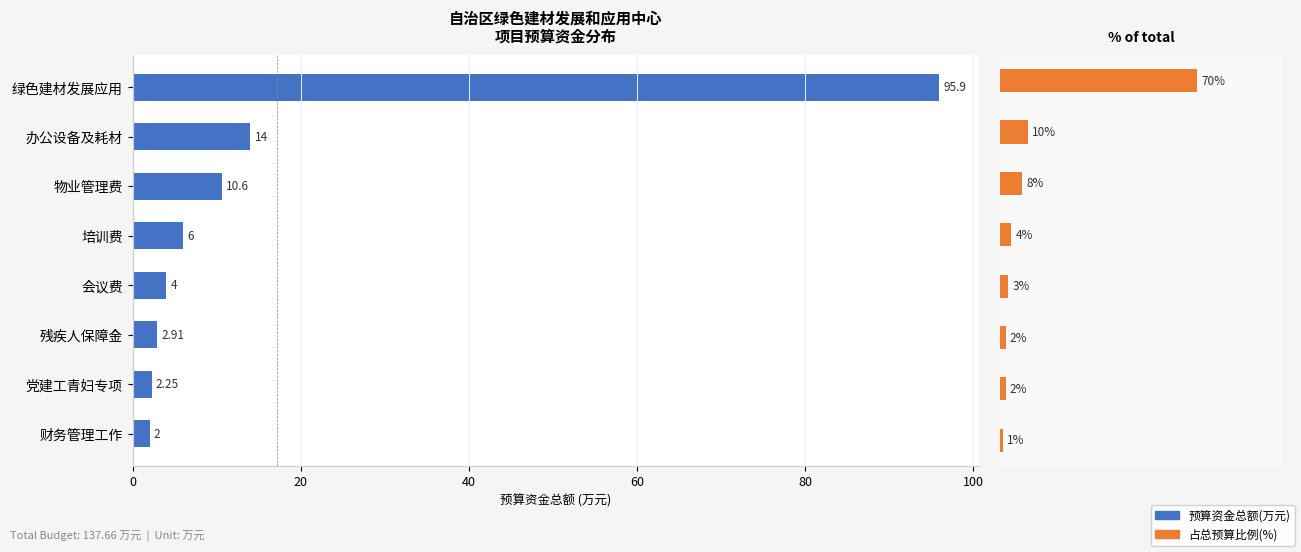

What is the sum of all values?

137.7